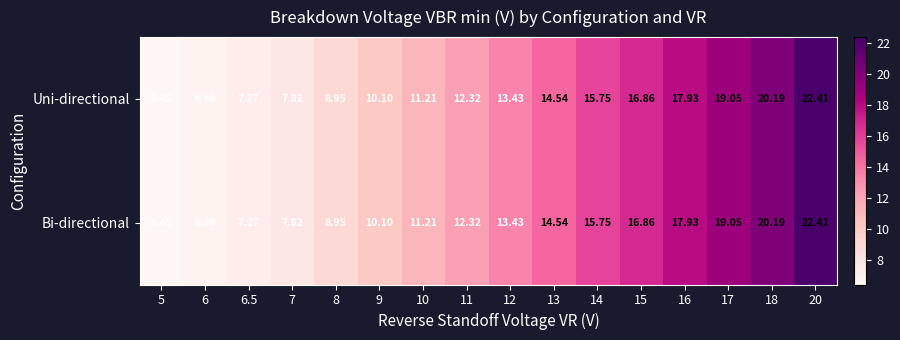

Is the value of Uni-directional at 5 greater than the value of Bi-directional at 11?

No